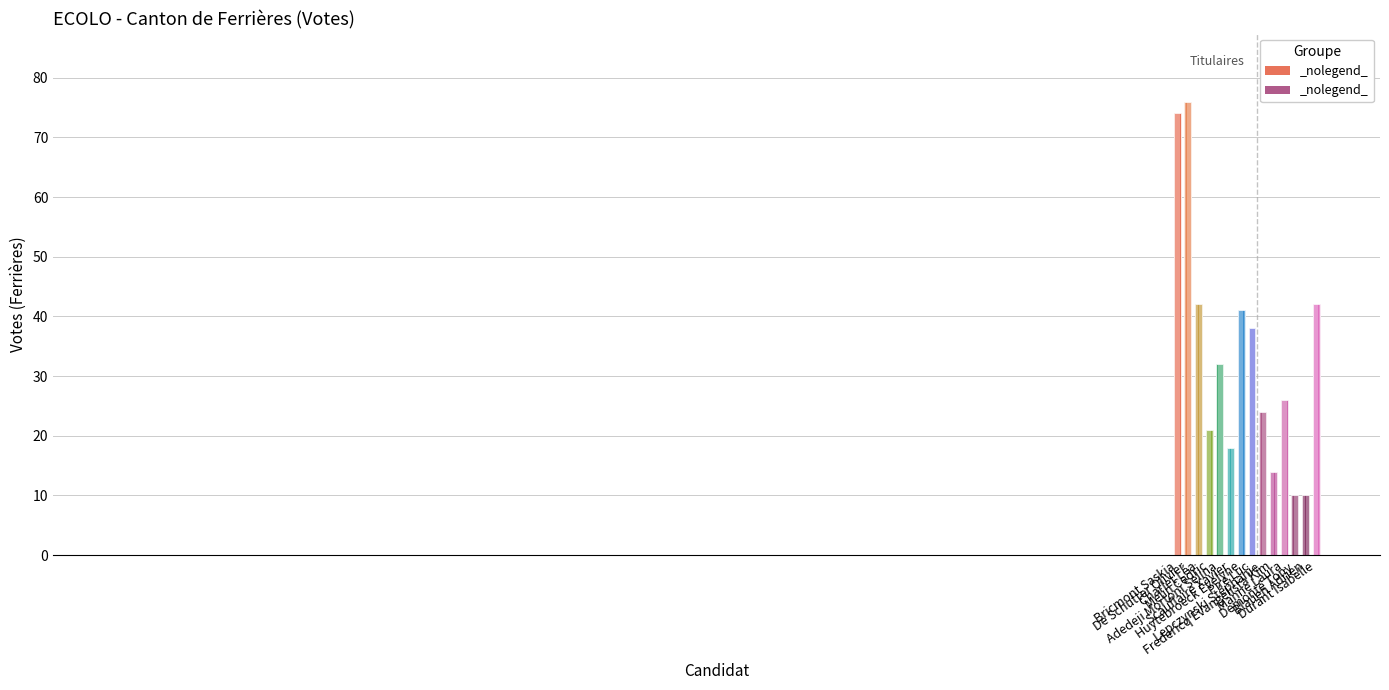

What is the value of the Suppléants bar at the 4th from the left?

10